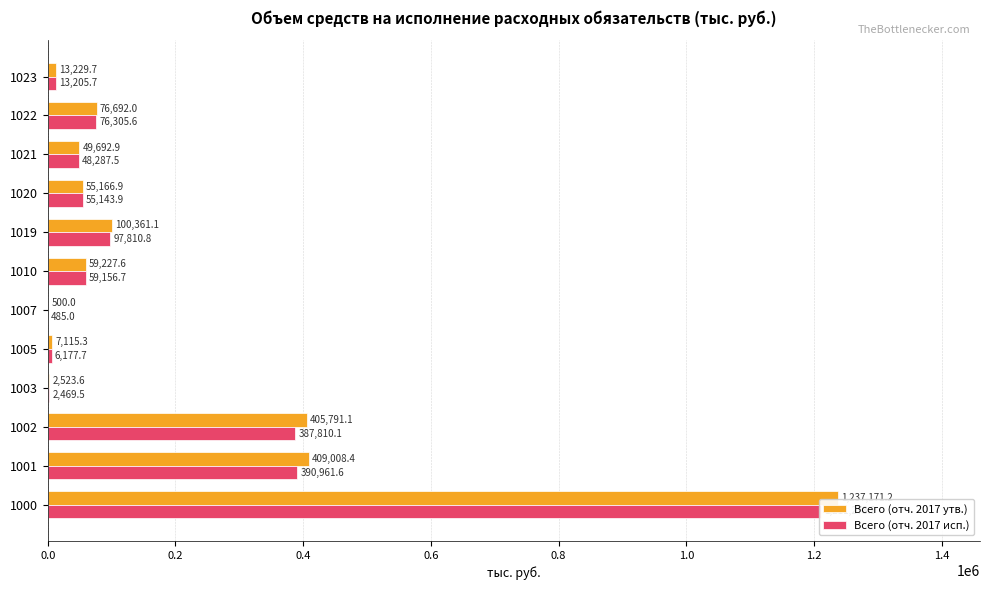

The Всего (отч. 2017 исп.) series shows 2676.6 at 1023. True or false?

False